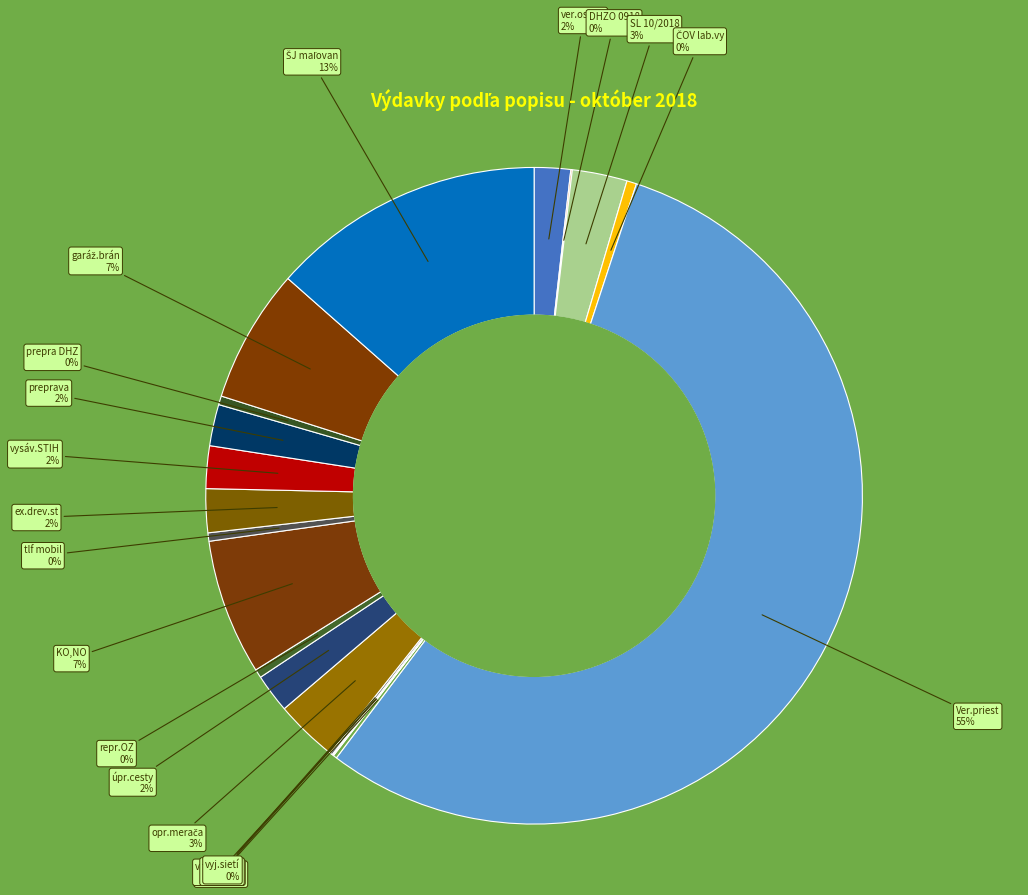

How many slices are in this pie chart?

20